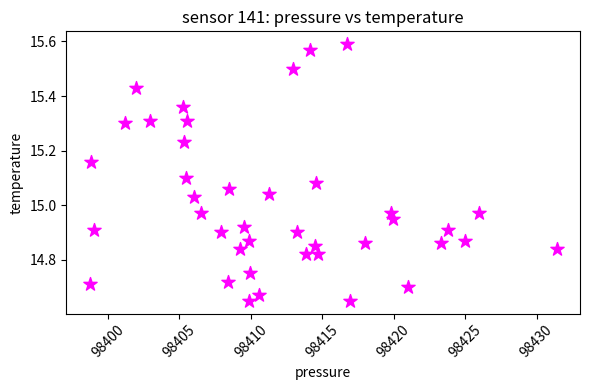

What is the range of X values (max minus min)?

32.7